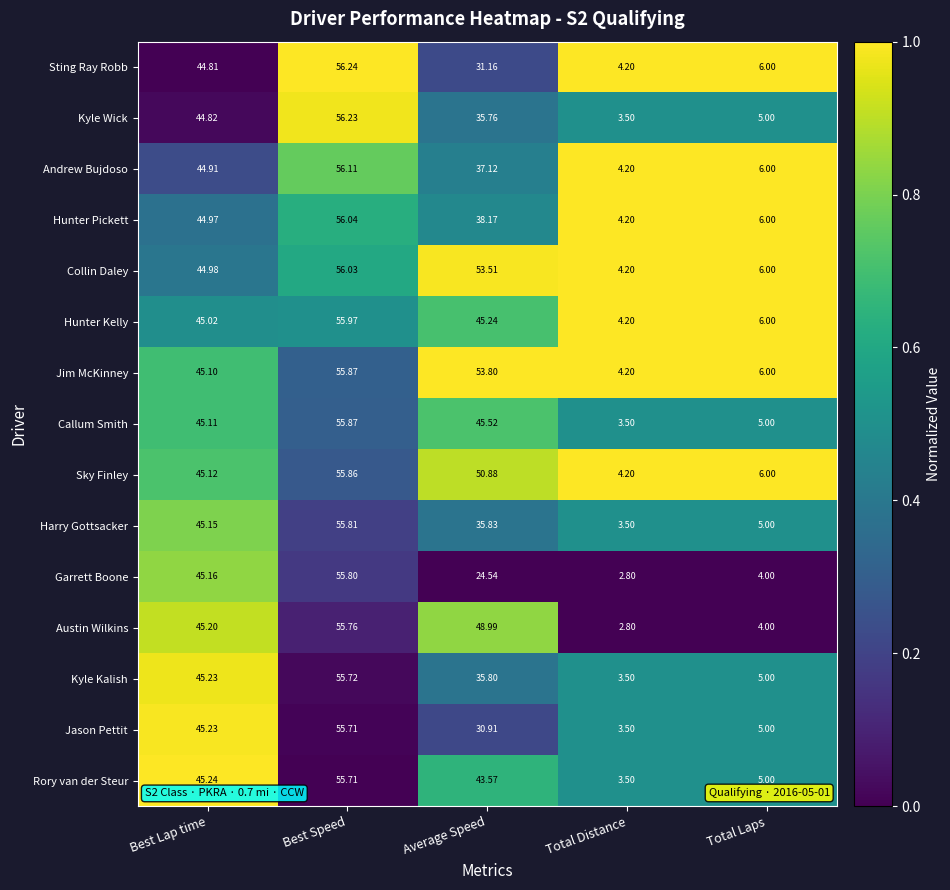

What is the difference between the highest and lowest values at Average Speed?

29.3